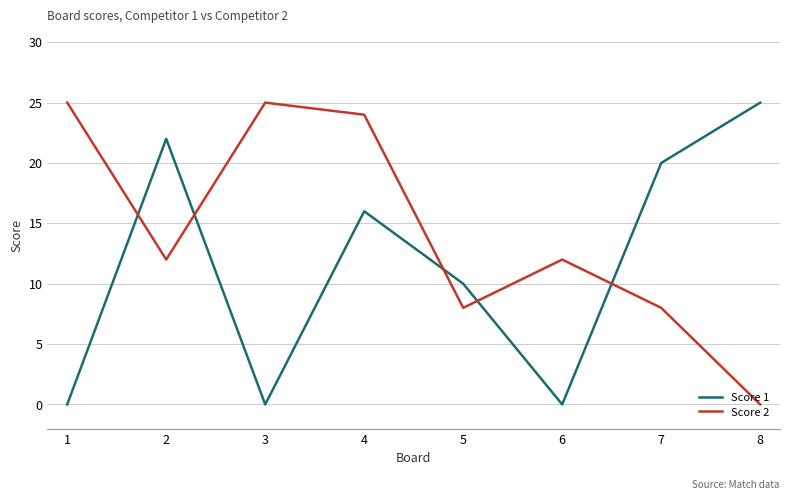

What is the maximum value shown in the chart?

25